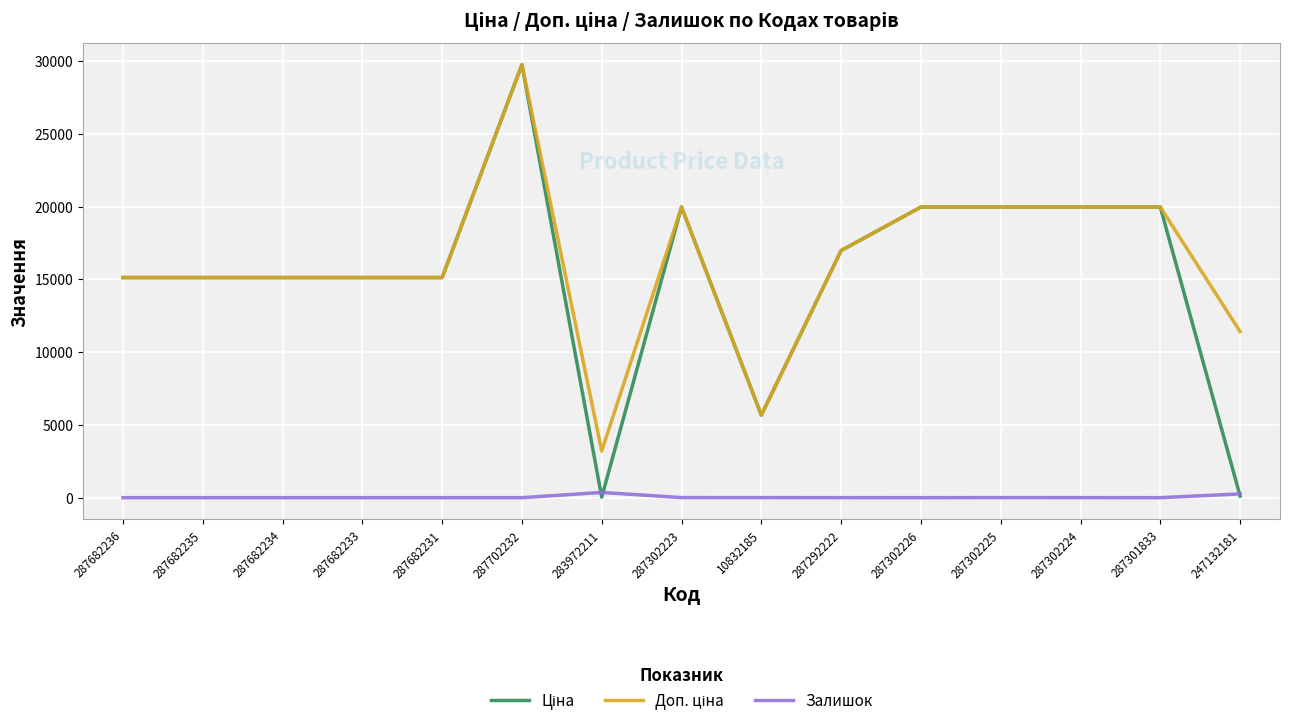

Is it true that Залишок equals 5.0 at 287302225?

True